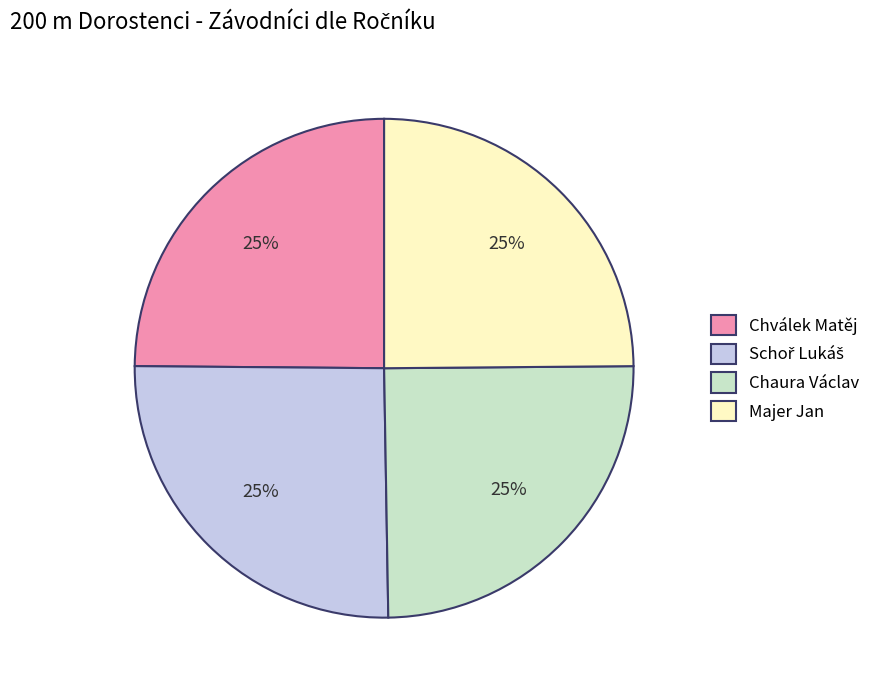

Is it true that Majer Jan is 25% of the pie?

True